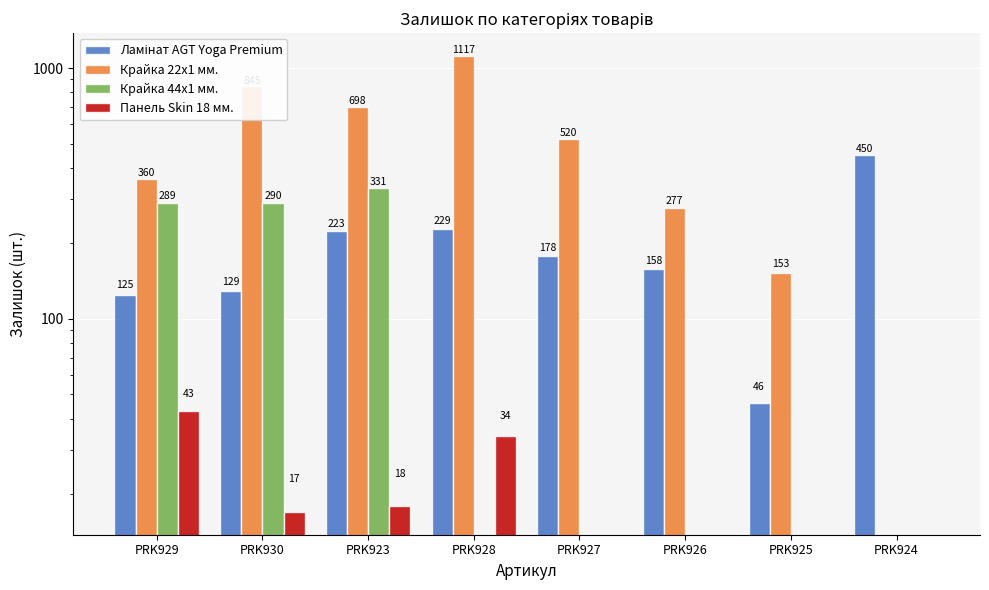

Rank the categories by Крайка 22x1 мм. value from highest to lowest.

PRK928, PRK930, PRK923, PRK927, PRK929, PRK926, PRK925, PRK924